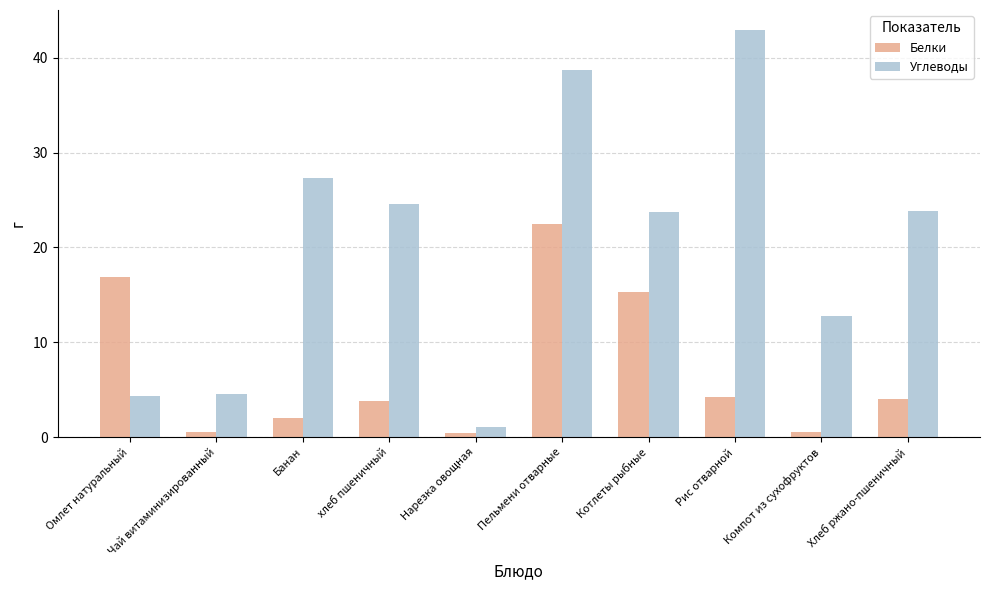

What is the label of the 6th bar from the left?

Пельмени отварные